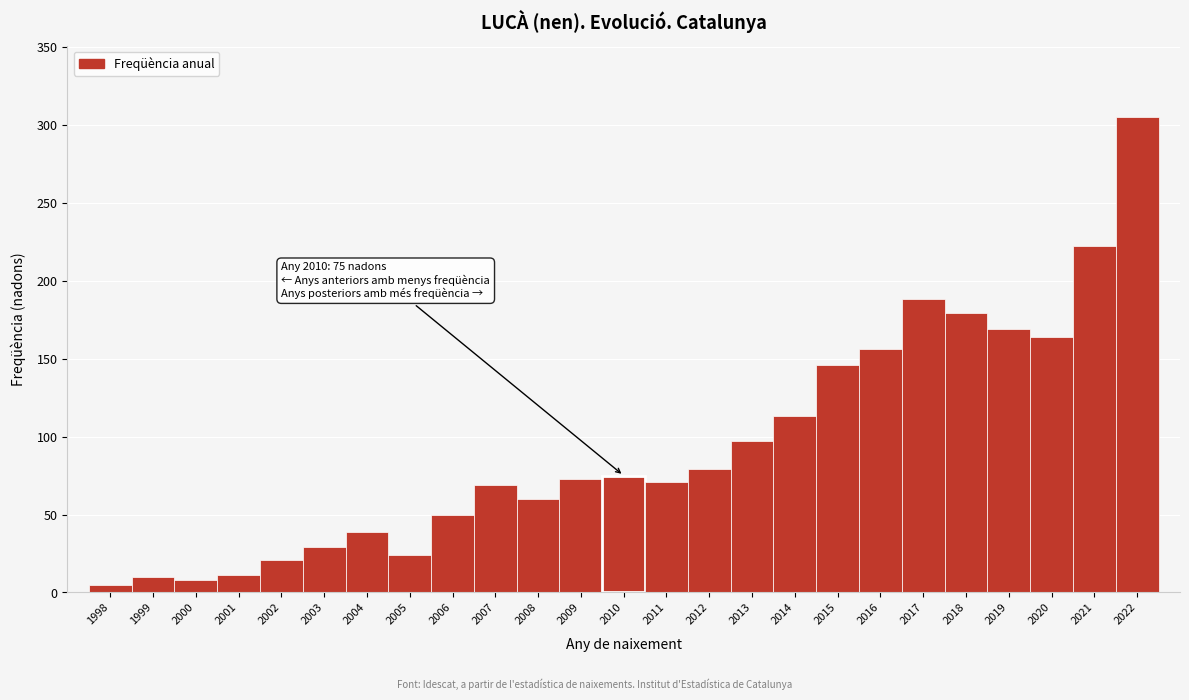

Which range on the x-axis has the tallest bar?

2021.5 to 2022.5